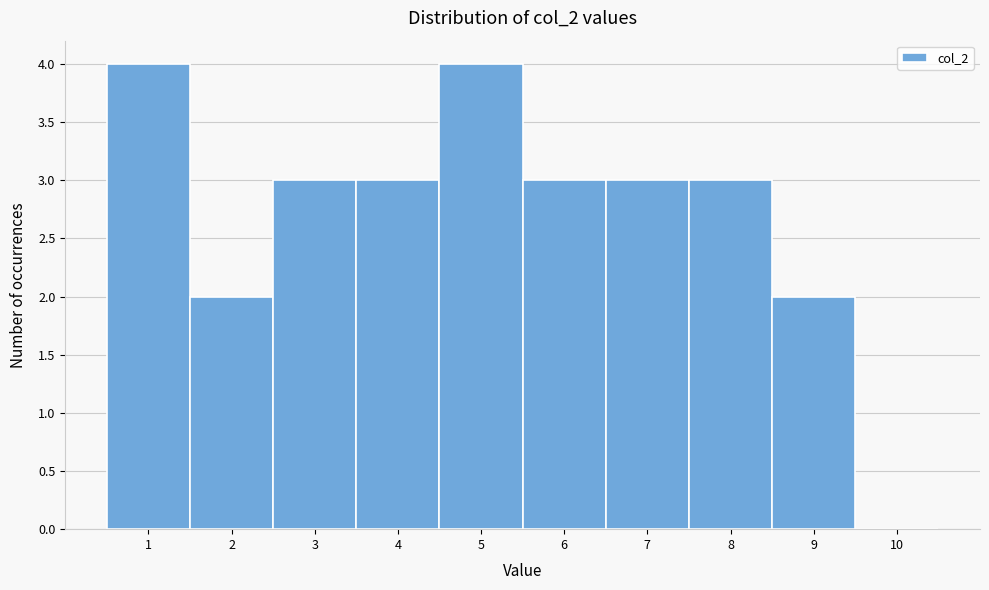

Reading left to right, list every bar in this chart as the range it spans on the x-axis followed by its height. The values are not printed on the chart, so give them approximately, as read against the axis.

0.5 to 1.5: 4
1.5 to 2.5: 2
2.5 to 3.5: 3
3.5 to 4.5: 3
4.5 to 5.5: 4
5.5 to 6.5: 3
6.5 to 7.5: 3
7.5 to 8.5: 3
8.5 to 9.5: 2
9.5 to 10.5: 0